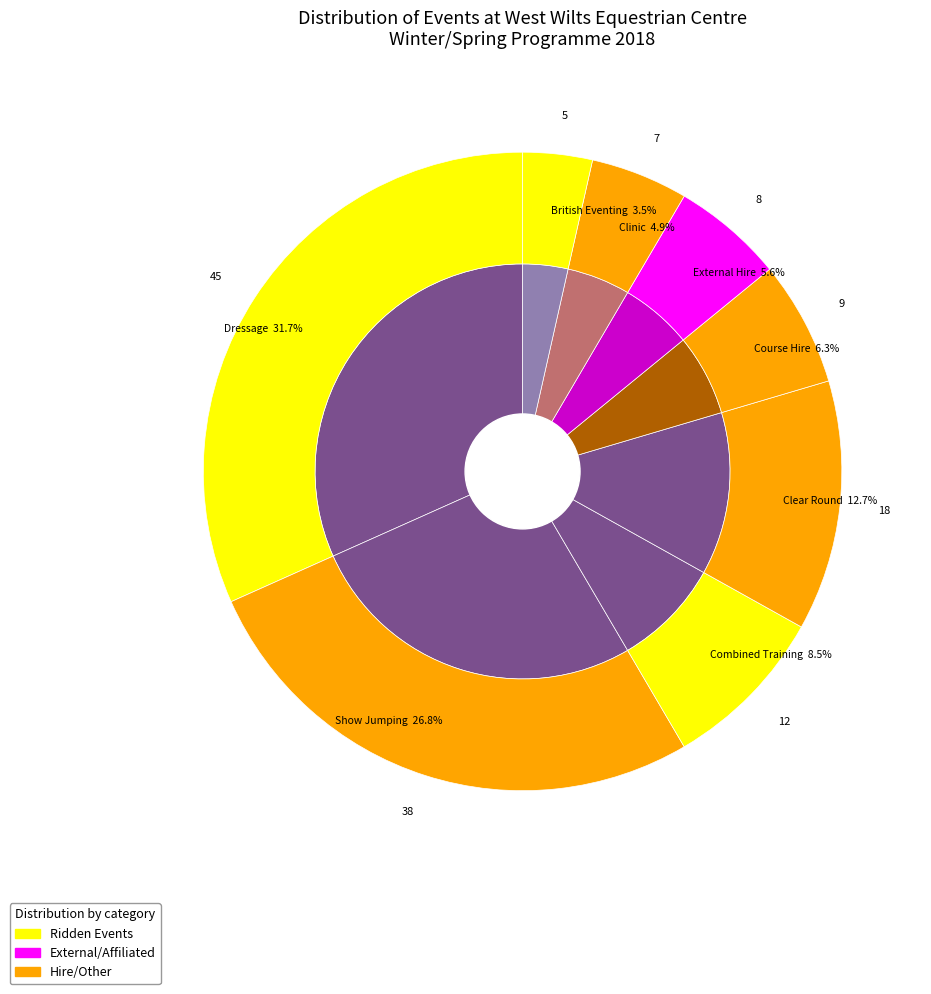

To the nearest percent, what is the difference between the largest and smallest slice percentages?

28%